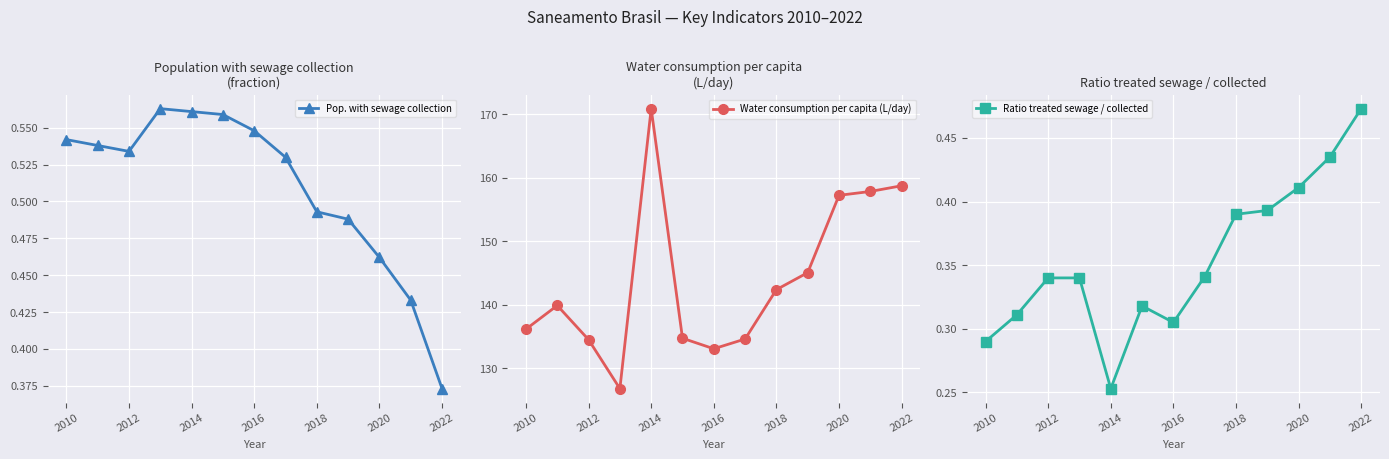

Which series has the largest total across all categories?

Water consumption per capita (L/day)